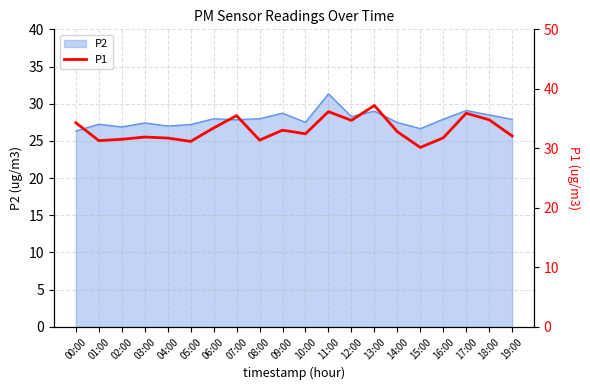

List the labels in order of value, largest first.

13:00, 11:00, 17:00, 07:00, 18:00, 12:00, 00:00, 06:00, 09:00, 14:00, 10:00, 19:00, 03:00, 16:00, 04:00, 02:00, 08:00, 01:00, 05:00, 15:00